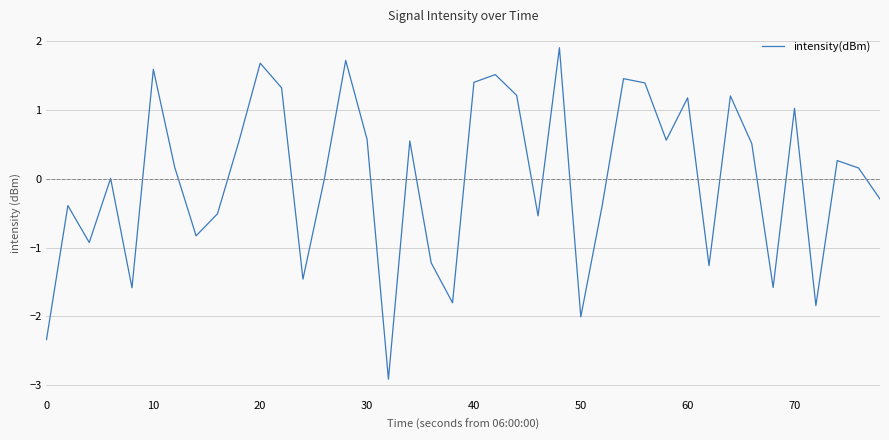

What is the minimum value shown in the chart?

-2.9